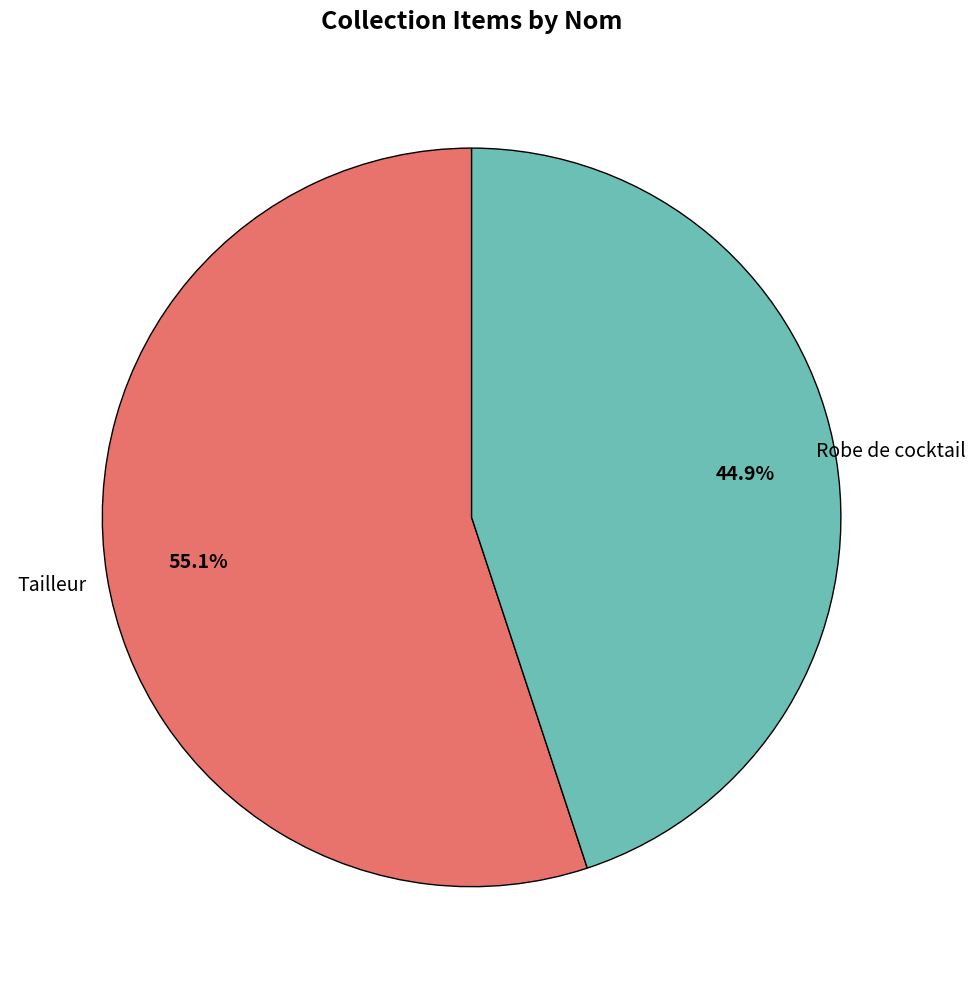

Is there any slice that represents more than half of the pie?

Yes